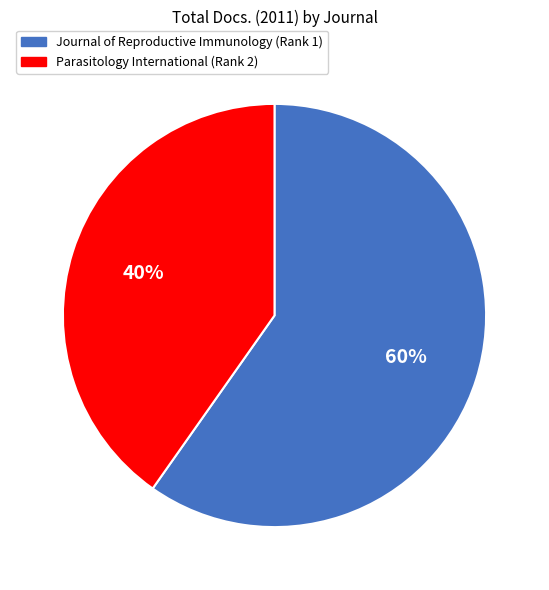

What percentage is the Parasitology International (Rank 2) slice, to the nearest percent?

40%